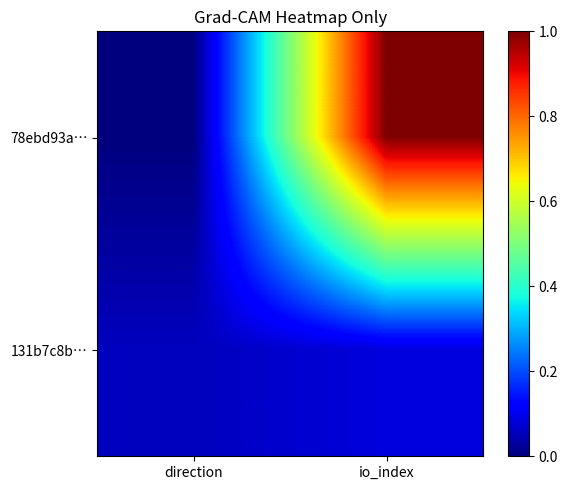

Reading left to right, transcribe all the data shown in this chart.

78ebd93a…: direction=0.0	io_index=1.0
131b7c8b…: direction=0.1	io_index=0.1